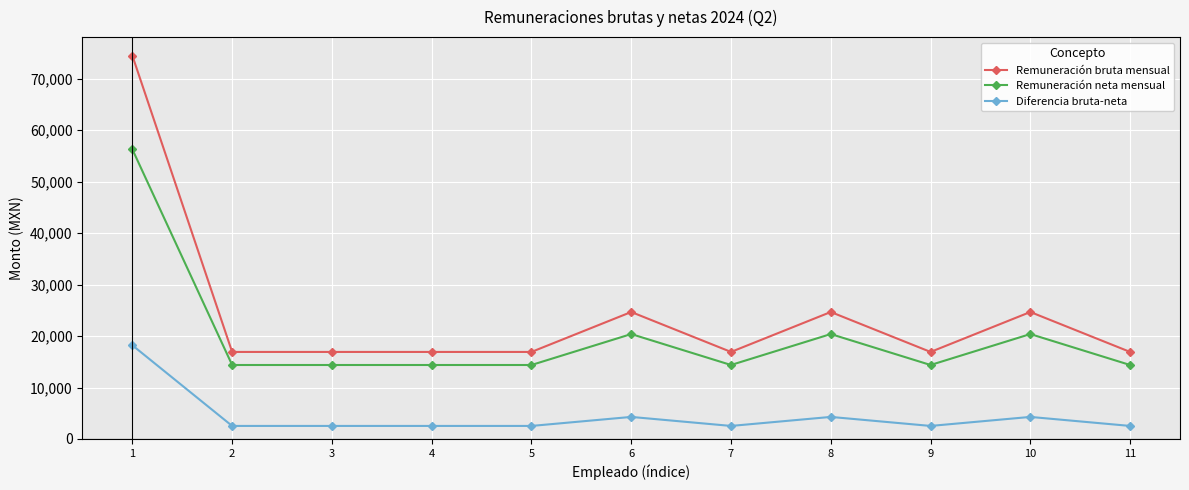

True or false: Diferencia bruta-neta and Remuneración neta mensual cross at least once.

False